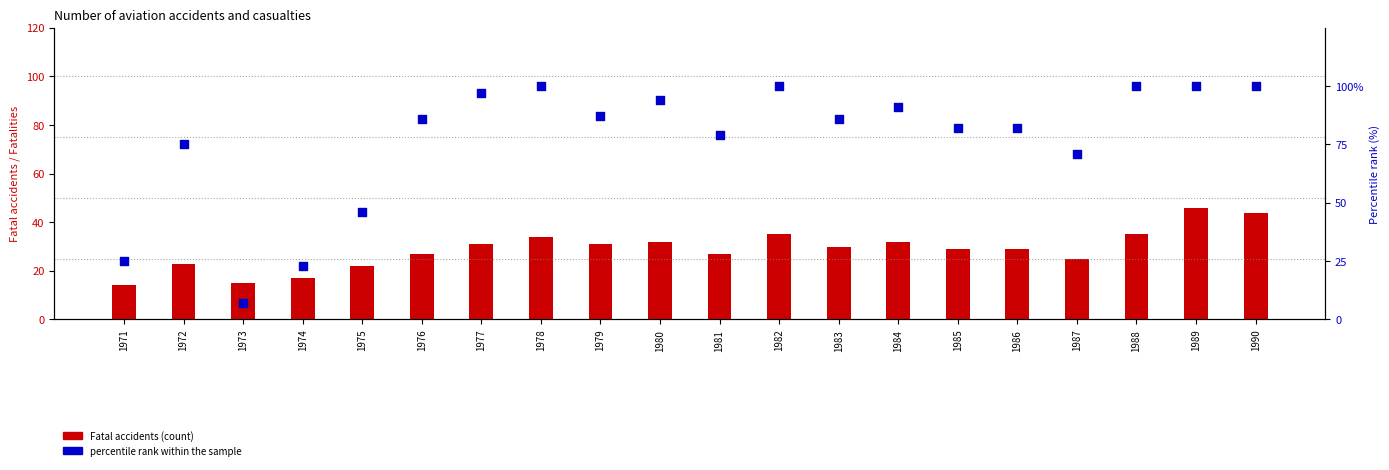

Which series has the widest spread of Y values?

percentile rank within the sample